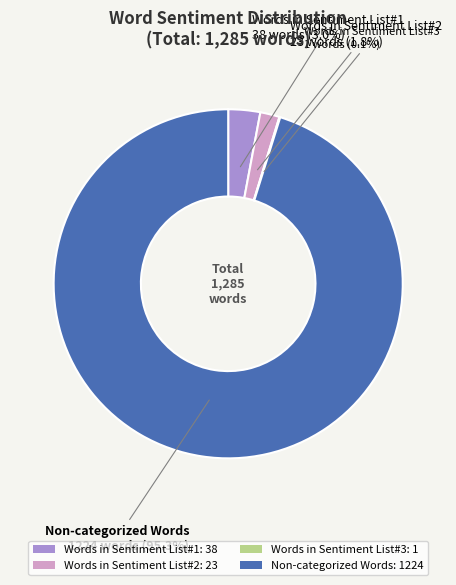

Rank the categories by value from lowest to highest.

Words in Sentiment List#3, Words in Sentiment List#2, Words in Sentiment List#1, Non-categorized Words